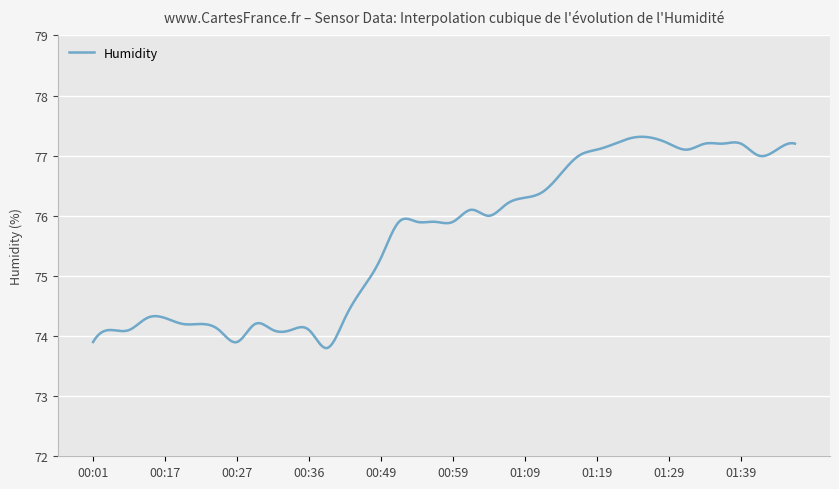

What is the maximum value shown in the chart?

77.3